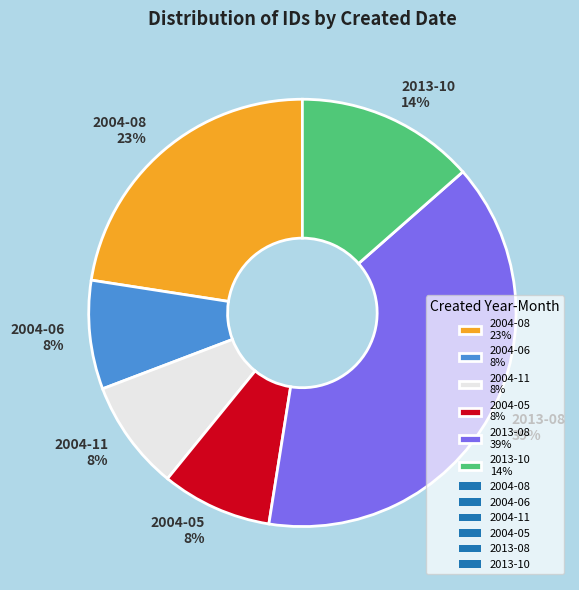

To the nearest percent, what portion does 2004-05 8% represent?

8%